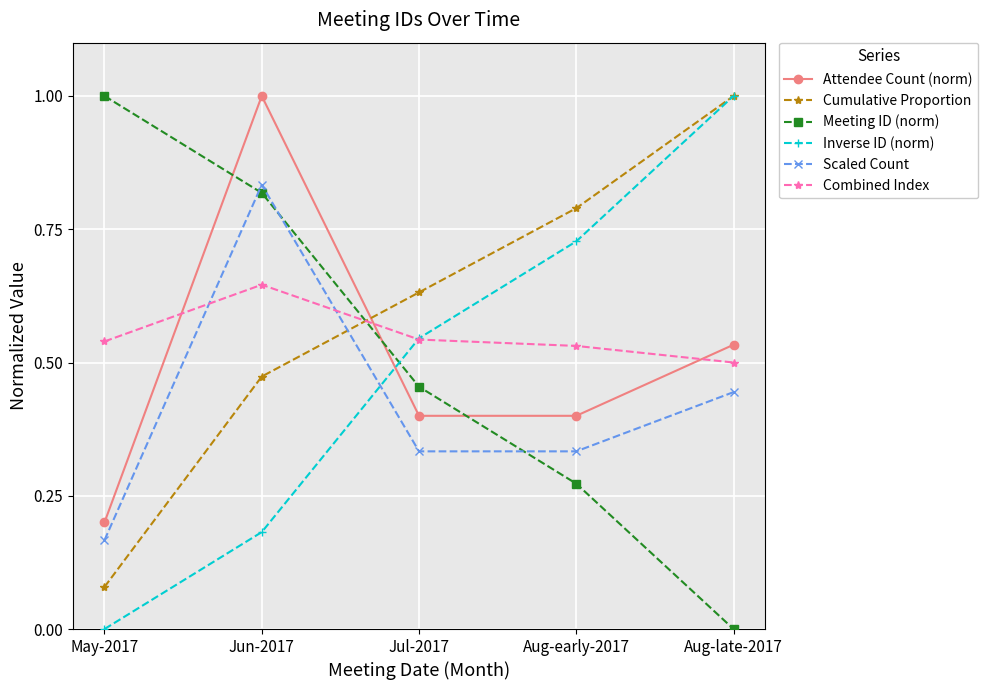

Where do Attendee Count (norm) and Meeting ID (norm) first cross each other?

May-2017 and Jun-2017